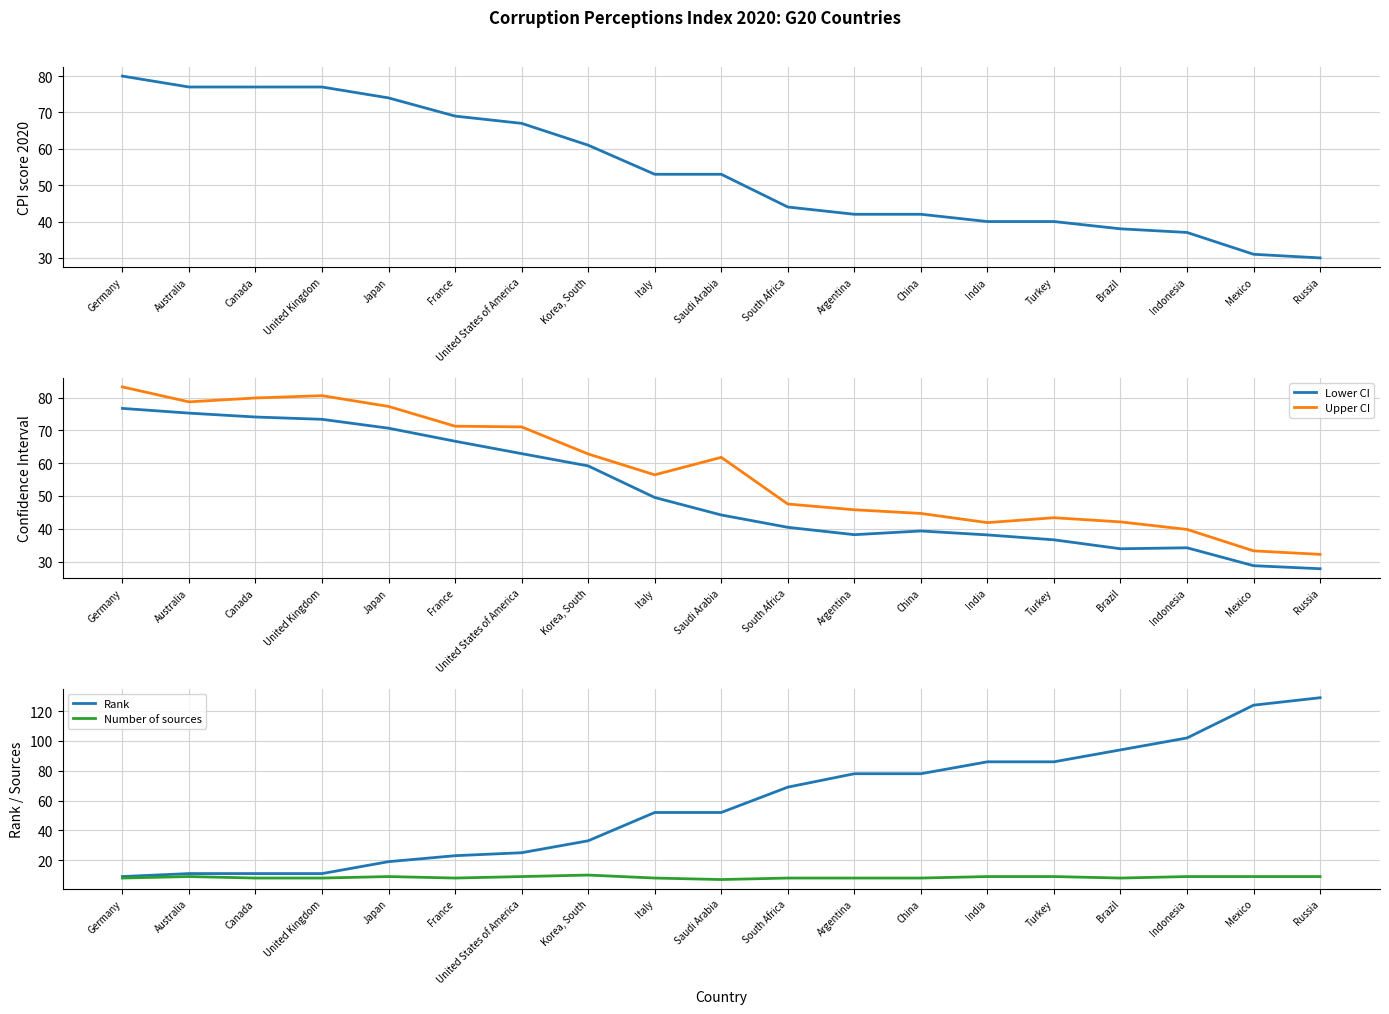

Reading left to right, what are all the values shown in this chart?

CPI score 2020: Germany=80.0	Australia=77.0	Canada=77.0	United Kingdom=77.0	Japan=74.0	France=69.0	United States of America=67.0	Korea, South=61.0	Italy=53.0	Saudi Arabia=53.0	South Africa=44.0	Argentina=42.0	China=42.0	India=40.0	Turkey=40.0	Brazil=38.0	Indonesia=37.0	Mexico=31.0	Russia=30.0
Lower CI: Germany=76.7	Australia=75.3	Canada=74.1	United Kingdom=73.4	Japan=70.7	France=66.7	United States of America=62.9	Korea, South=59.2	Italy=49.5	Saudi Arabia=44.2	South Africa=40.4	Argentina=38.2	China=39.3	India=38.1	Turkey=36.6	Brazil=33.9	Indonesia=34.2	Mexico=28.7	Russia=27.8
Upper CI: Germany=83.3	Australia=78.7	Canada=79.9	United Kingdom=80.6	Japan=77.3	France=71.3	United States of America=71.1	Korea, South=62.8	Italy=56.5	Saudi Arabia=61.8	South Africa=47.6	Argentina=45.8	China=44.7	India=41.9	Turkey=43.4	Brazil=42.1	Indonesia=39.8	Mexico=33.3	Russia=32.2
Rank: Germany=9.0	Australia=11.0	Canada=11.0	United Kingdom=11.0	Japan=19.0	France=23.0	United States of America=25.0	Korea, South=33.0	Italy=52.0	Saudi Arabia=52.0	South Africa=69.0	Argentina=78.0	China=78.0	India=86.0	Turkey=86.0	Brazil=94.0	Indonesia=102.0	Mexico=124.0	Russia=129.0
Number of sources: Germany=8.0	Australia=9.0	Canada=8.0	United Kingdom=8.0	Japan=9.0	France=8.0	United States of America=9.0	Korea, South=10.0	Italy=8.0	Saudi Arabia=7.0	South Africa=8.0	Argentina=8.0	China=8.0	India=9.0	Turkey=9.0	Brazil=8.0	Indonesia=9.0	Mexico=9.0	Russia=9.0